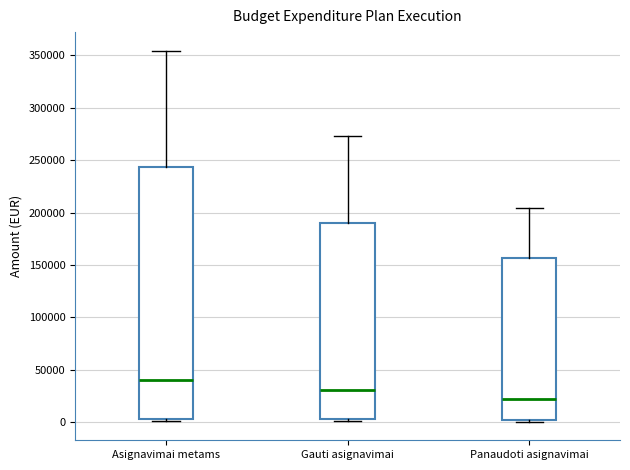

Comparing the boxes themselves (not the whiskers), which one is the tallest?

Asignavimai metams